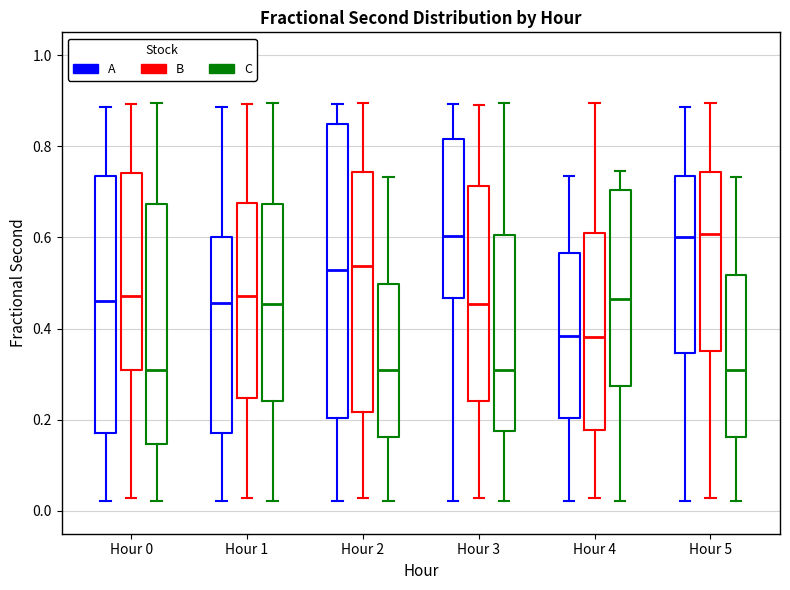

Reading left to right, transcribe this box plot: for each box, give where its median line is, the range the box spans, and where its two whiskers end, as read against the y-axis. The values are not printed on the chart, so give them approximately, as read against the axis.

Hour 0 (A): median 0.46, box 0.18 to 0.74, whiskers 0.02 to 0.88
Hour 0 (B): median 0.48, box 0.30 to 0.74, whiskers 0.02 to 0.90
Hour 0 (C): median 0.32, box 0.14 to 0.68, whiskers 0.02 to 0.90
Hour 1 (A): median 0.46, box 0.16 to 0.60, whiskers 0.02 to 0.88
Hour 1 (B): median 0.48, box 0.24 to 0.68, whiskers 0.02 to 0.90
Hour 1 (C): median 0.46, box 0.24 to 0.68, whiskers 0.02 to 0.90
Hour 2 (A): median 0.52, box 0.20 to 0.84, whiskers 0.02 to 0.90
Hour 2 (B): median 0.54, box 0.22 to 0.74, whiskers 0.02 to 0.90
Hour 2 (C): median 0.32, box 0.16 to 0.50, whiskers 0.02 to 0.74
Hour 3 (A): median 0.60, box 0.46 to 0.82, whiskers 0.02 to 0.90
Hour 3 (B): median 0.46, box 0.24 to 0.72, whiskers 0.02 to 0.90
Hour 3 (C): median 0.32, box 0.18 to 0.60, whiskers 0.02 to 0.90
Hour 4 (A): median 0.38, box 0.20 to 0.56, whiskers 0.02 to 0.74
Hour 4 (B): median 0.38, box 0.18 to 0.60, whiskers 0.02 to 0.90
Hour 4 (C): median 0.46, box 0.28 to 0.70, whiskers 0.02 to 0.74
Hour 5 (A): median 0.60, box 0.34 to 0.74, whiskers 0.02 to 0.88
Hour 5 (B): median 0.60, box 0.36 to 0.74, whiskers 0.02 to 0.90
Hour 5 (C): median 0.32, box 0.16 to 0.52, whiskers 0.02 to 0.74